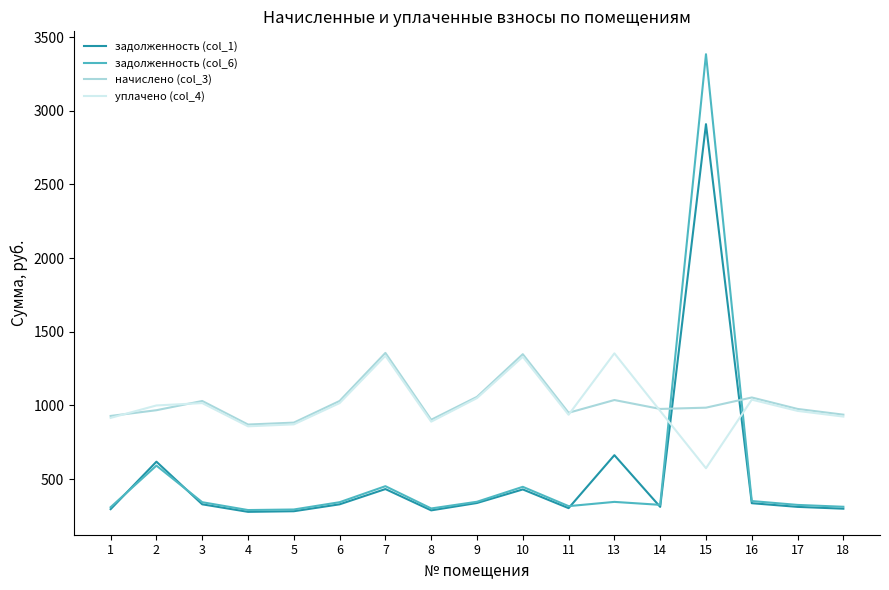

Does the chart have visible grid lines?

No